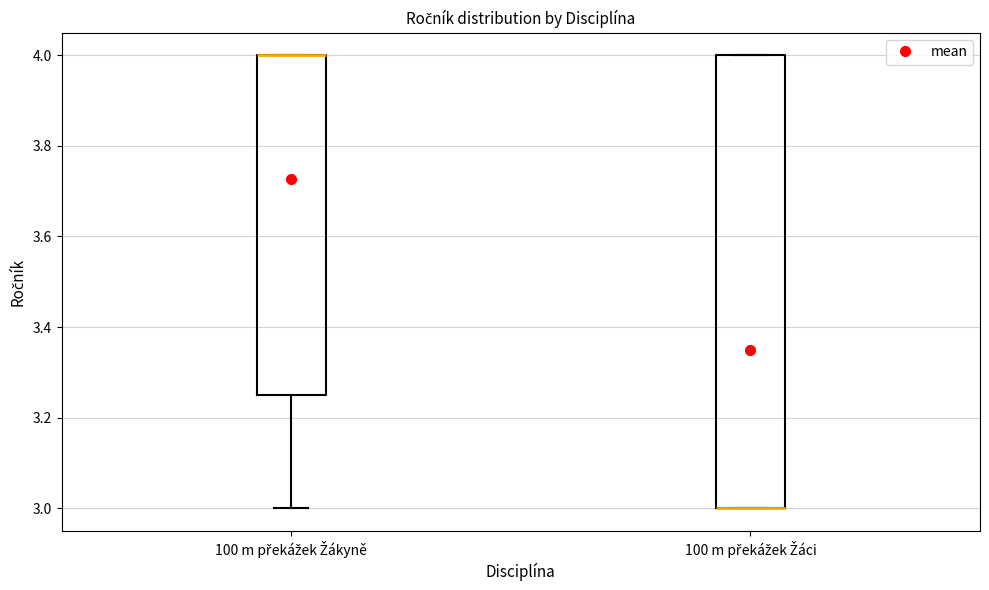

Reading left to right, transcribe this box plot: for each box, give where its median line is, the range the box spans, and where its two whiskers end, as read against the y-axis. The values are not printed on the chart, so give them approximately, as read against the axis.

100 m překážek Žákyně: median 4.00 (drawn on the box's upper edge), box 3.26 to 4.00, whiskers 3.00 to 4.00
100 m překážek Žáci: median 3.00 (drawn on the box's lower edge), box 3.00 to 4.00, whiskers 3.00 to 4.00